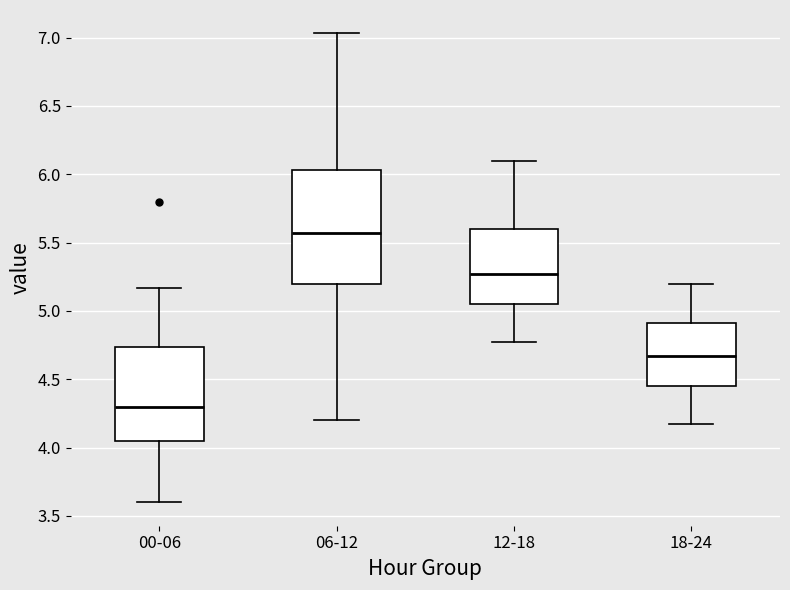

Where is the upper edge of the box for 06-12 on the y-axis? The values are not printed on the chart, so give them approximately, as read against the axis.

6.05